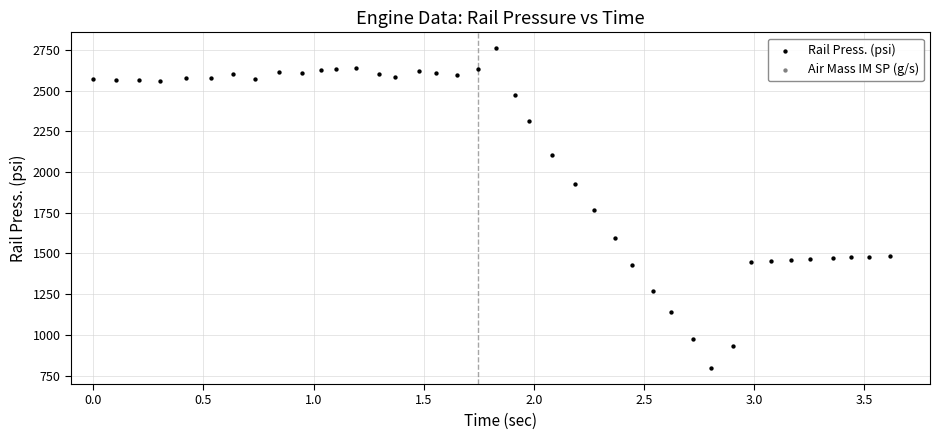

What is the range of Y values (max minus min)?

1963